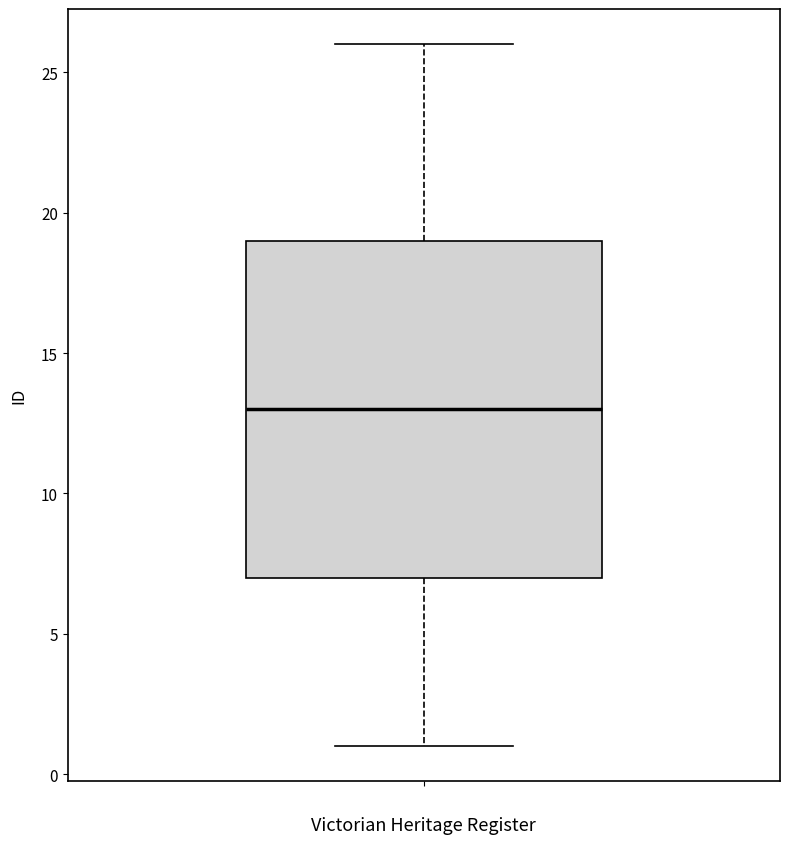

Where is the lower edge of the box on the y-axis? The values are not printed on the chart, so give them approximately, as read against the axis.

7